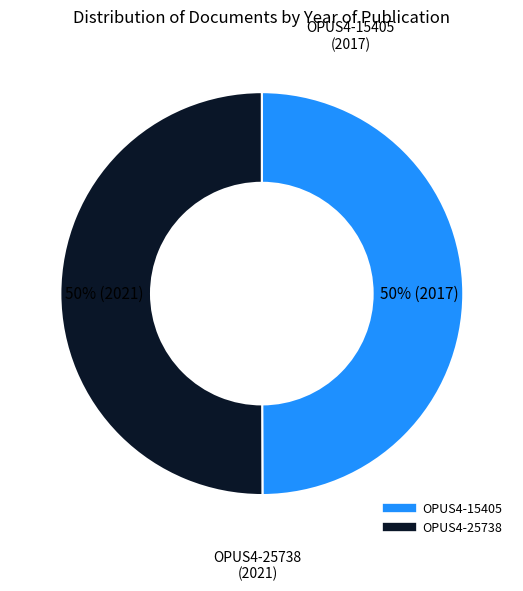

To the nearest percent, what is the average slice percentage?

50%